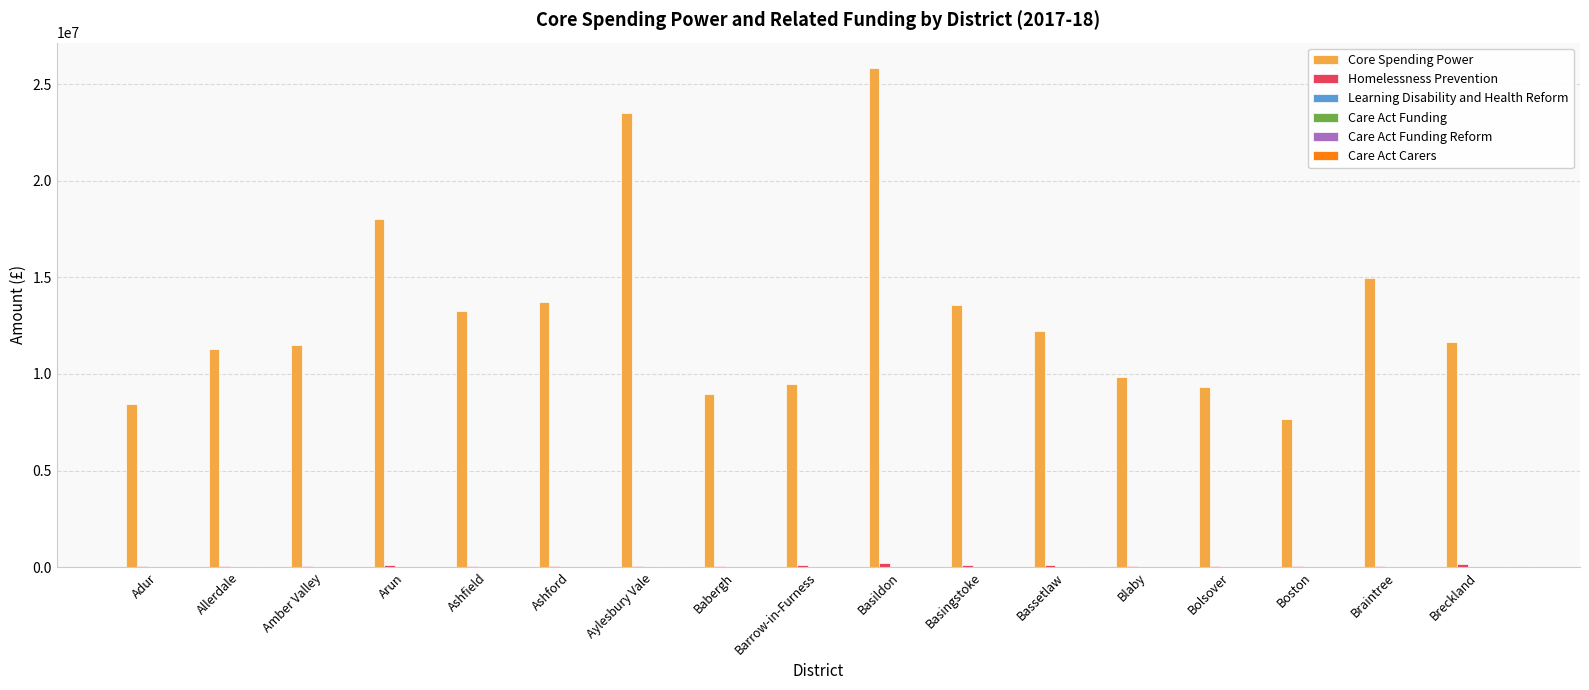

What is the greatest value displayed?

25862293.2